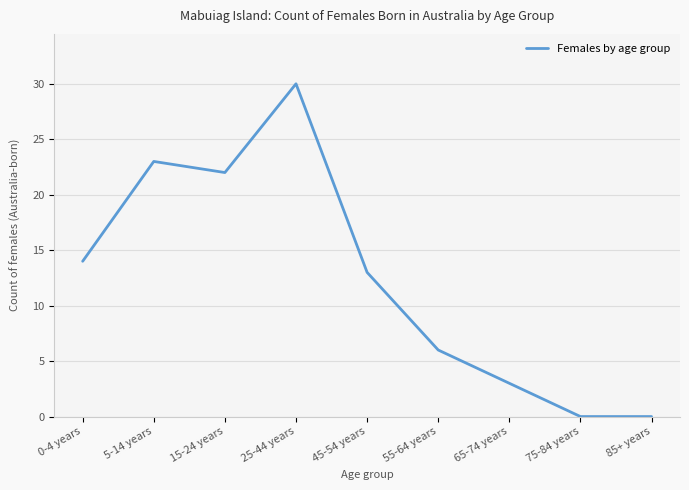

Is it true that the value at 0-4 years is 10?

False